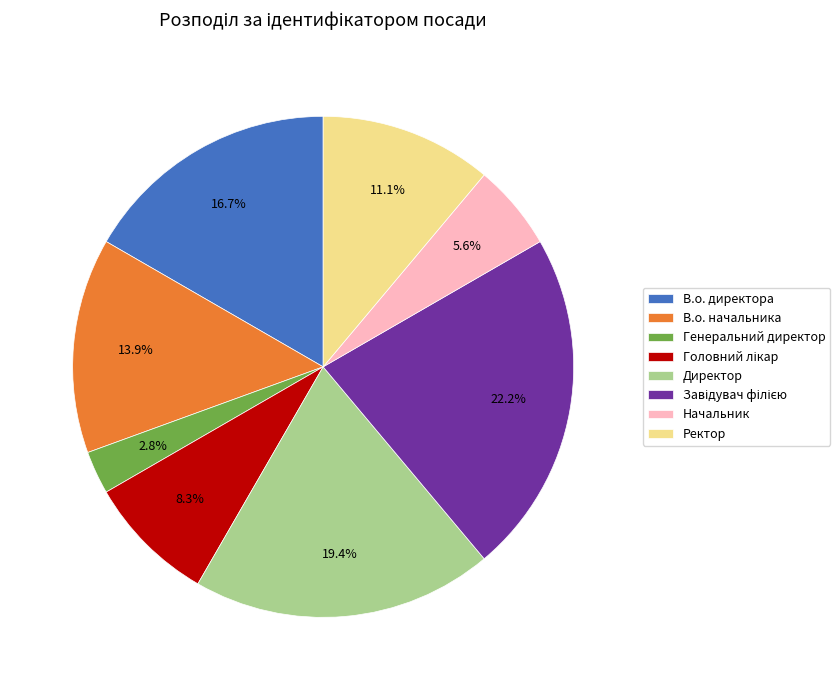

Combined, what portion of the pie is Начальник and Директор?

25.0%